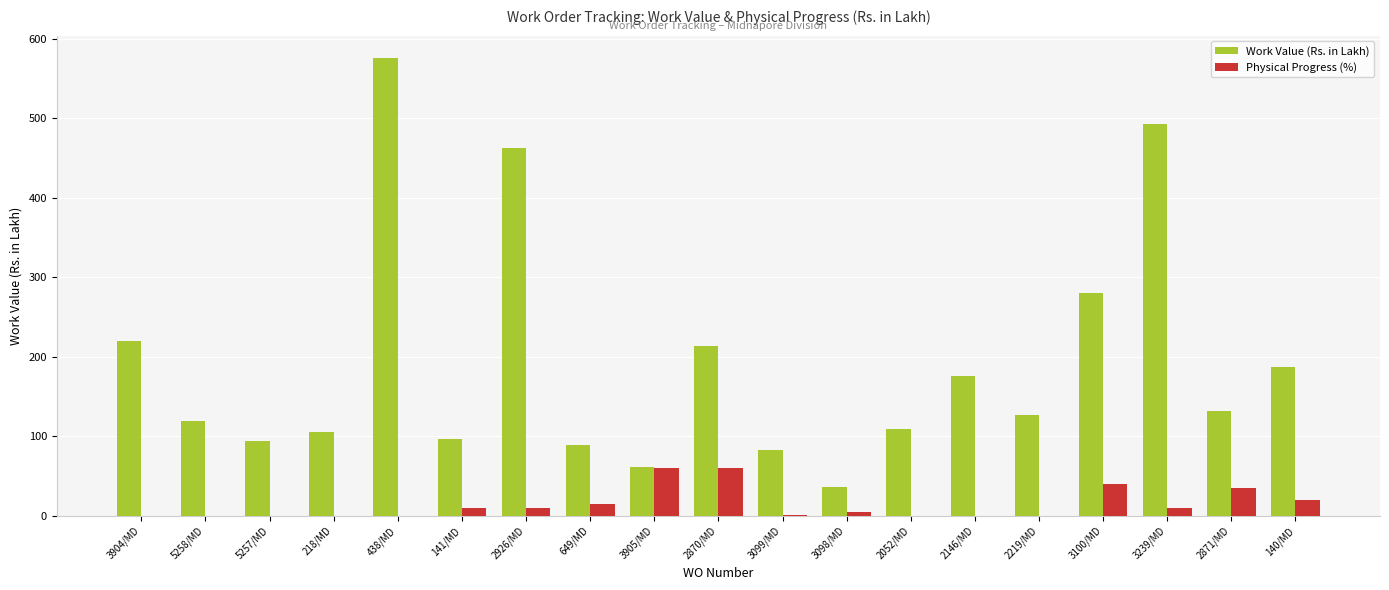

What are all the series names shown in the legend?

Work Value (Rs. in Lakh), Physical Progress (%)